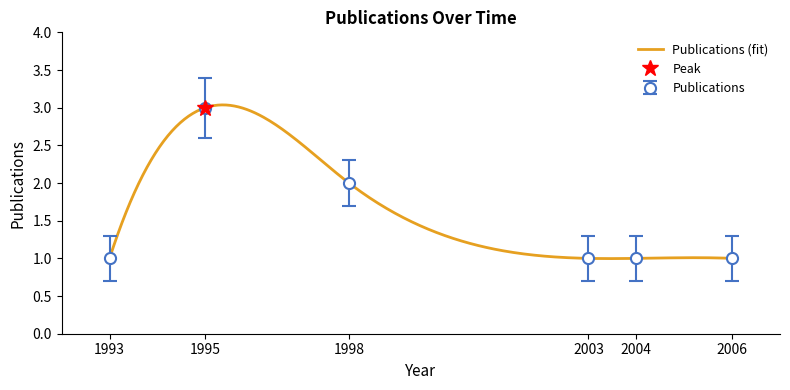

At which category does the data reach its first local peak?

1995